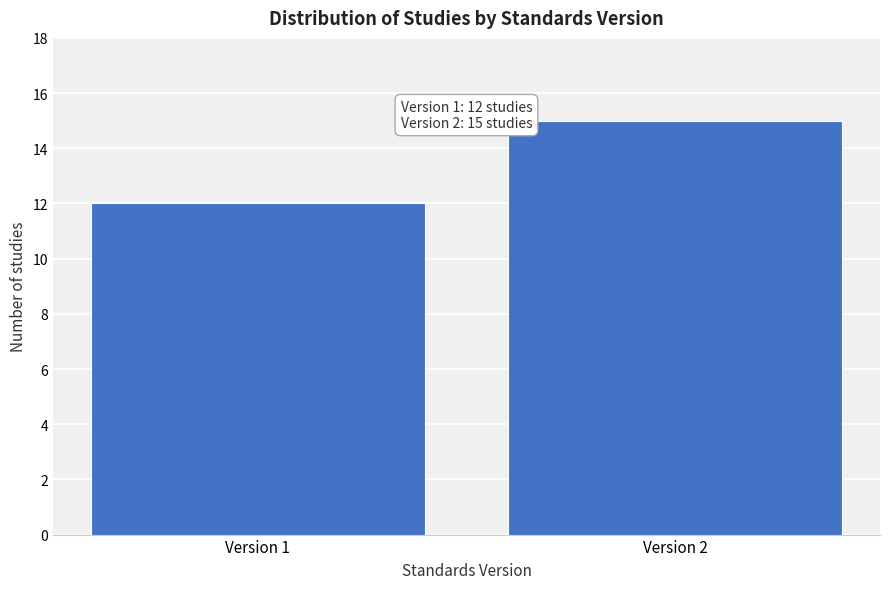

Reading left to right, list all the values displayed in this chart.

Version 1=12	Version 2=15